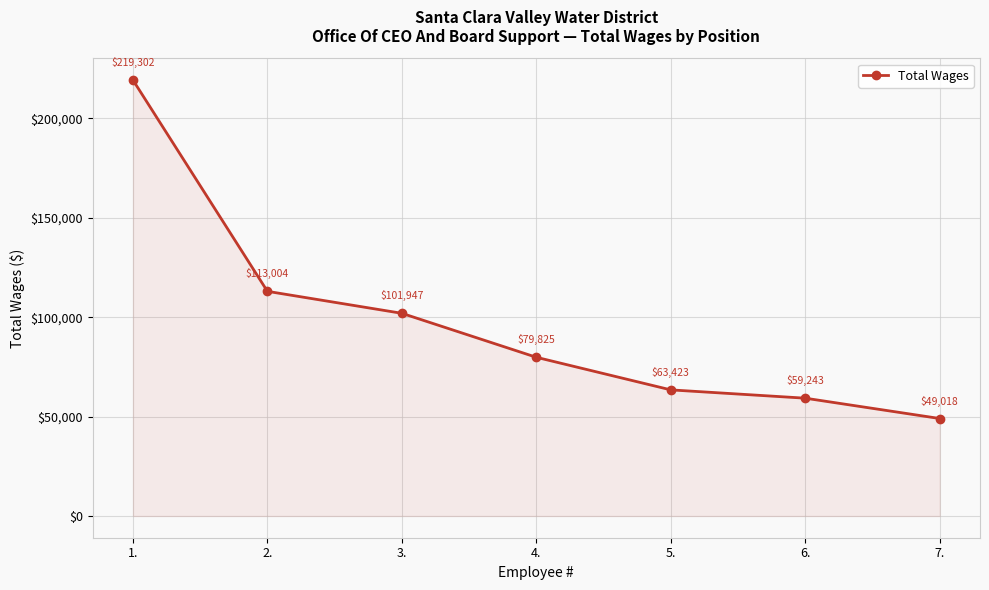

Reading left to right, transcribe all the data shown in this chart.

219302	113004	101947	79825	63423	59243	49018